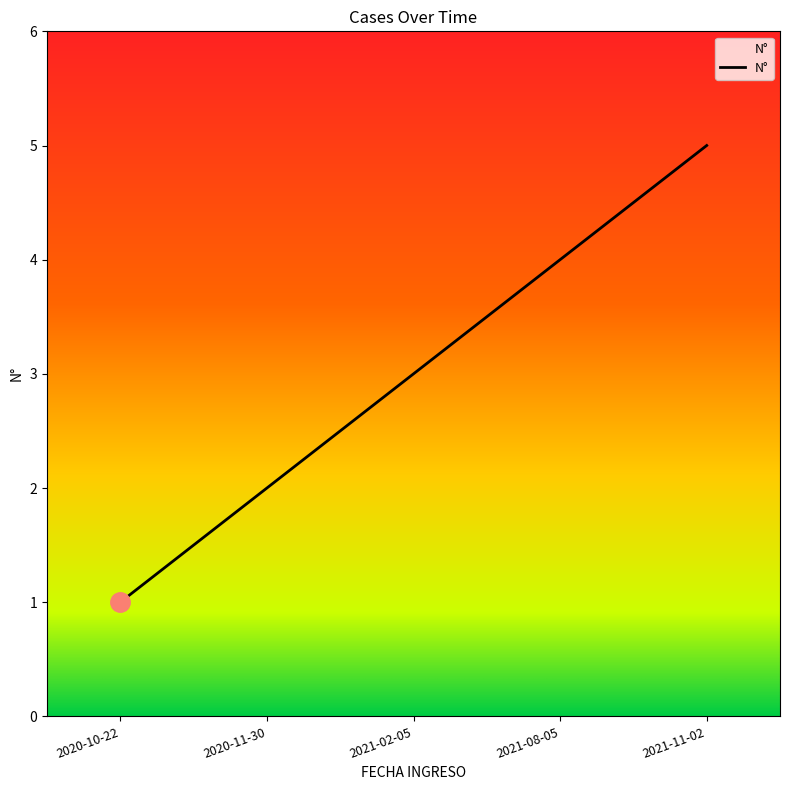

Which has a higher value, 2021-11-02 or 2020-11-30?

2021-11-02